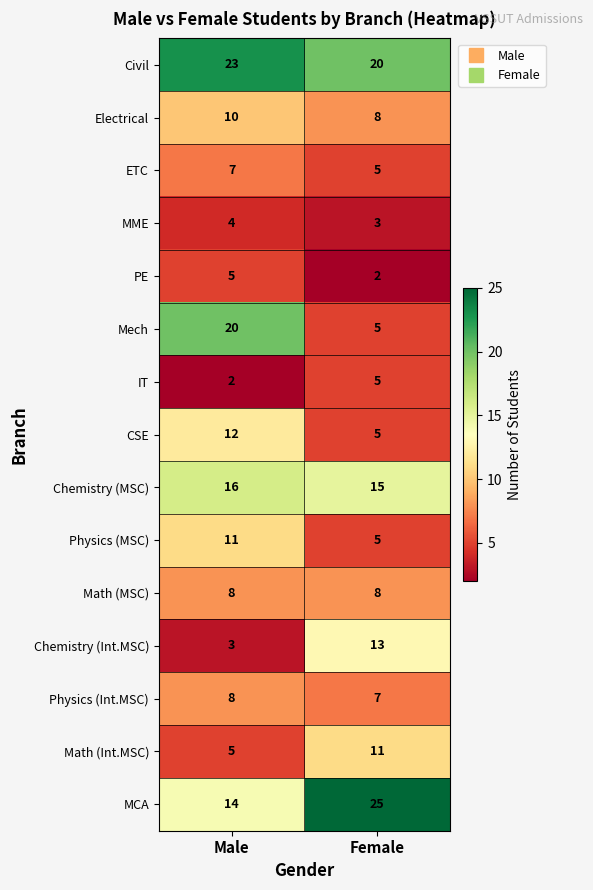

At which label is Civil closest to 21?

Female